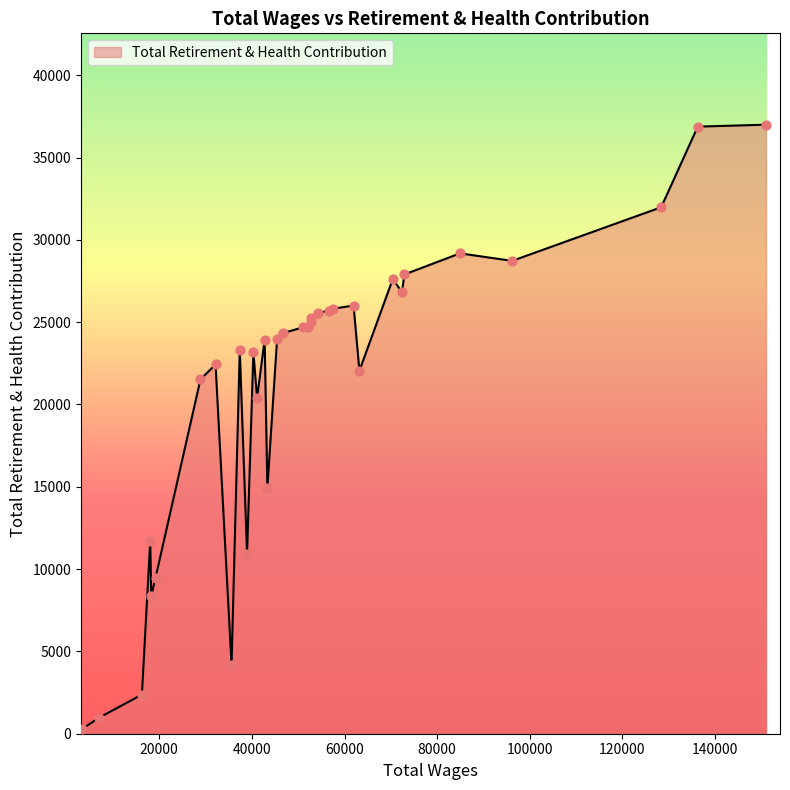

What is the greatest value displayed?

36996